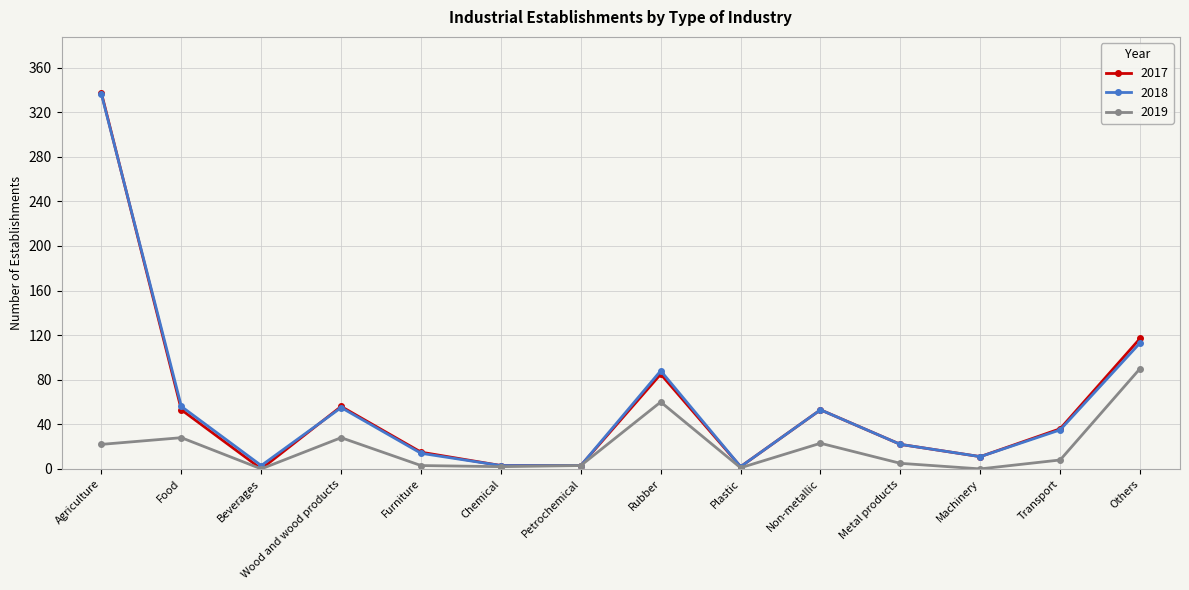

At which label is 2018 closest to 169?

Others